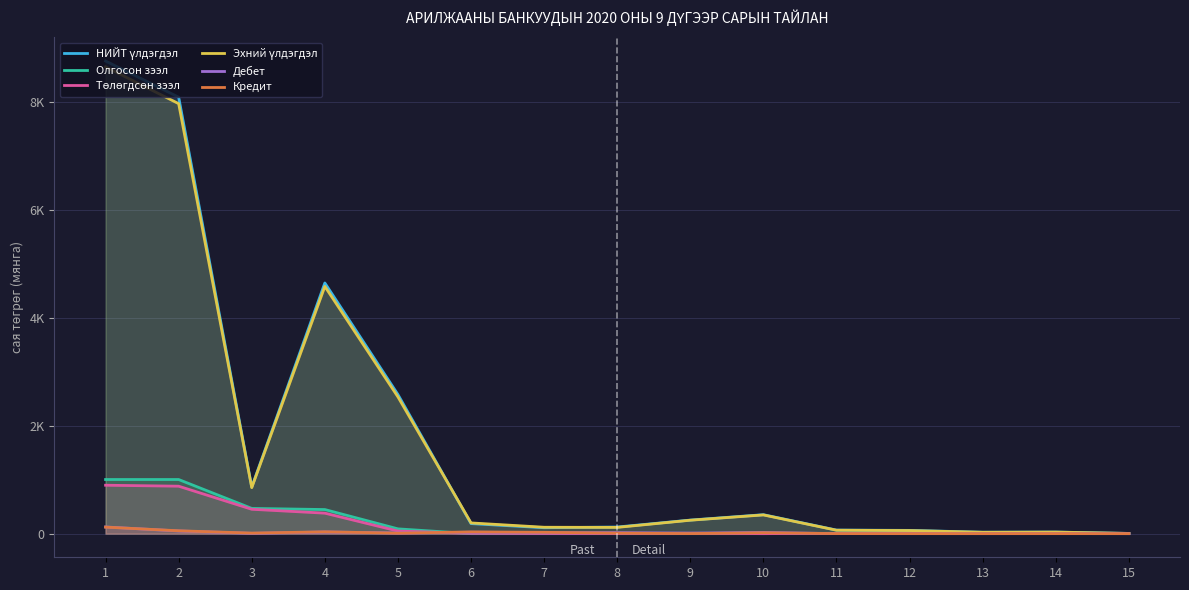

What is the sum of the Эхний үлдэгдэл values at 13 and 11?

88.7